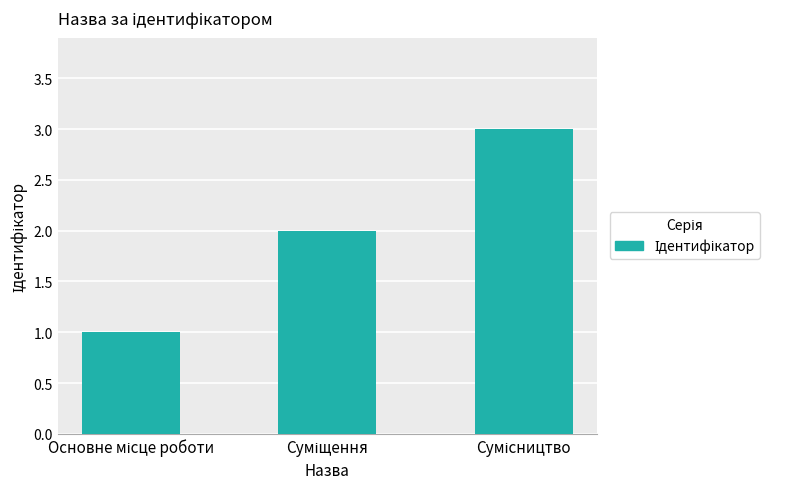

What is the greatest value displayed?

3